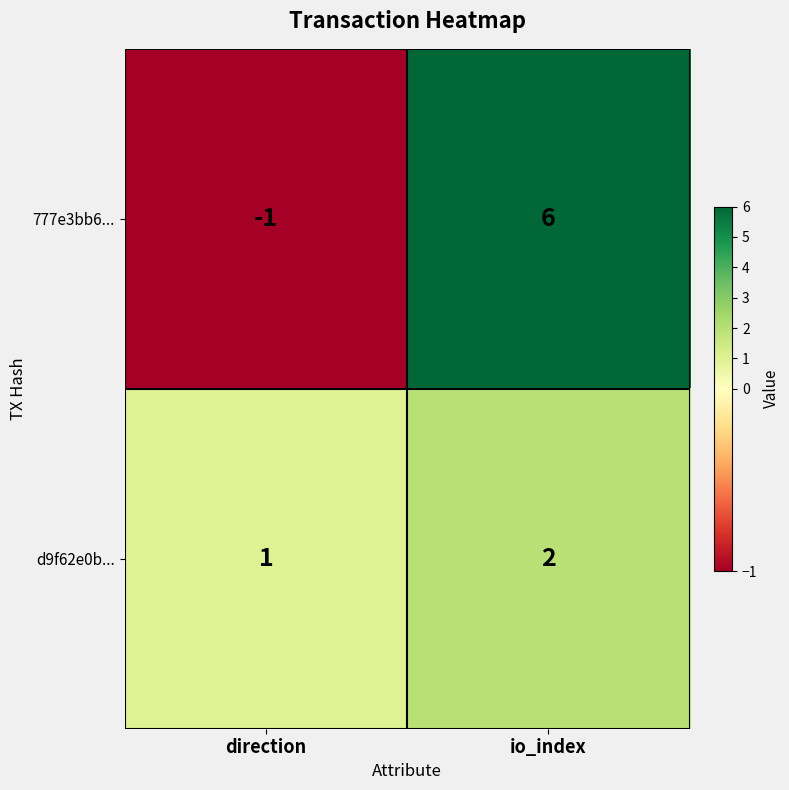

At which label is 777e3bb6... closest to 2?

direction